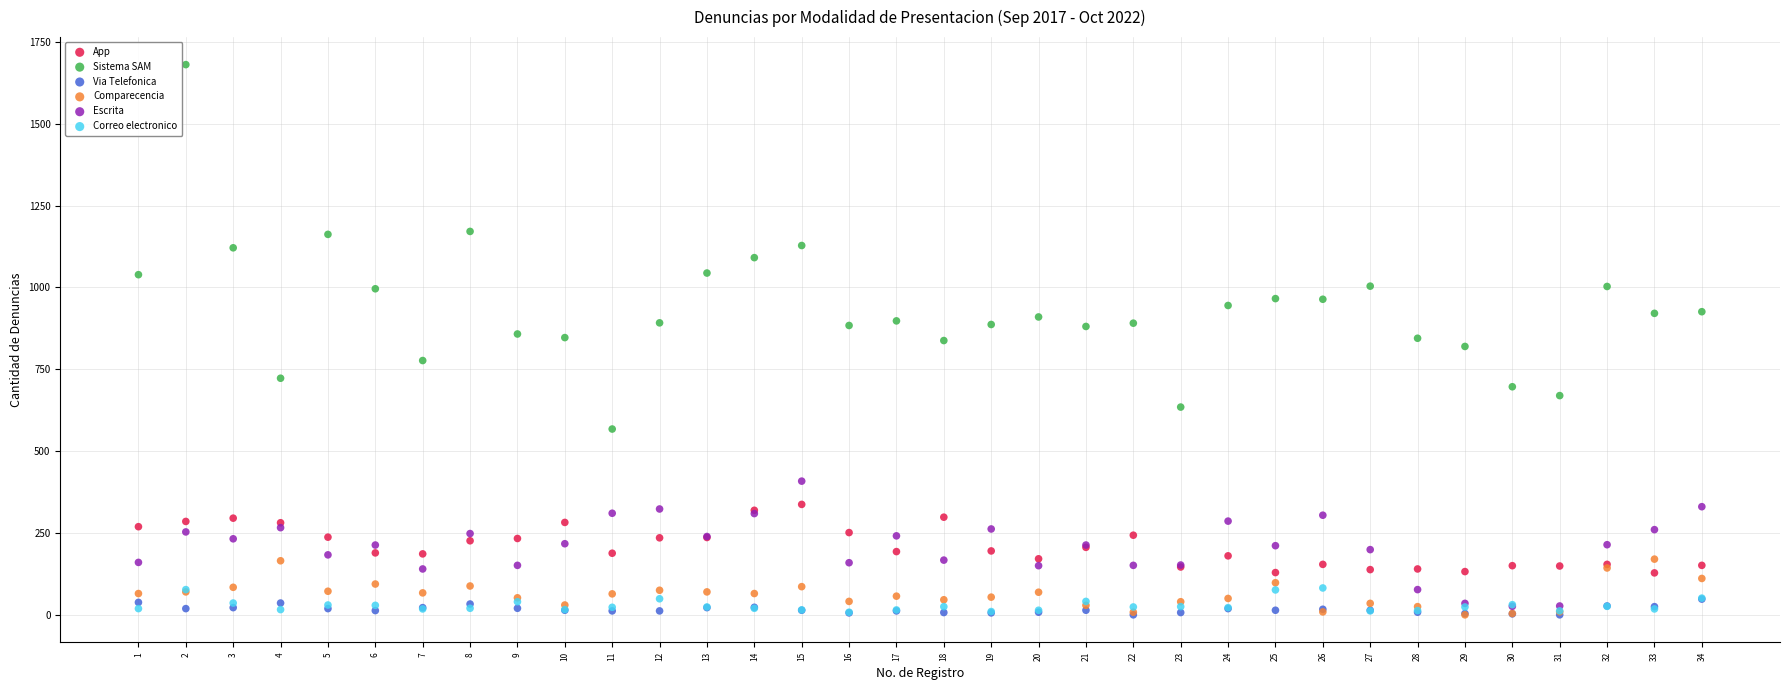

Which series has the largest Y range (max minus min)?

Sistema SAM